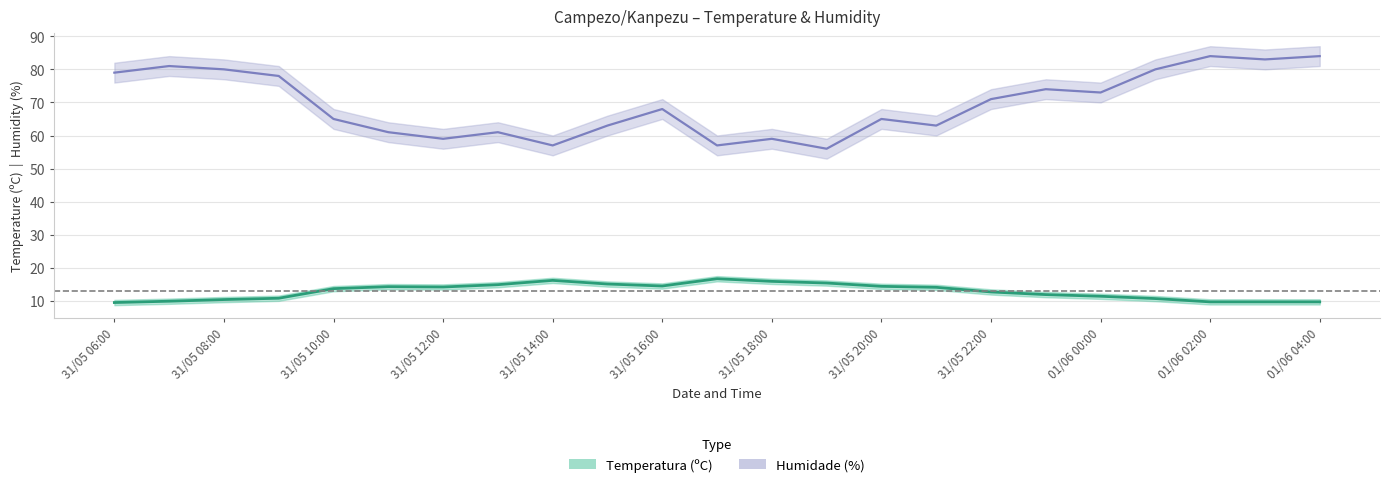

Count the number of categories in the chart.

23